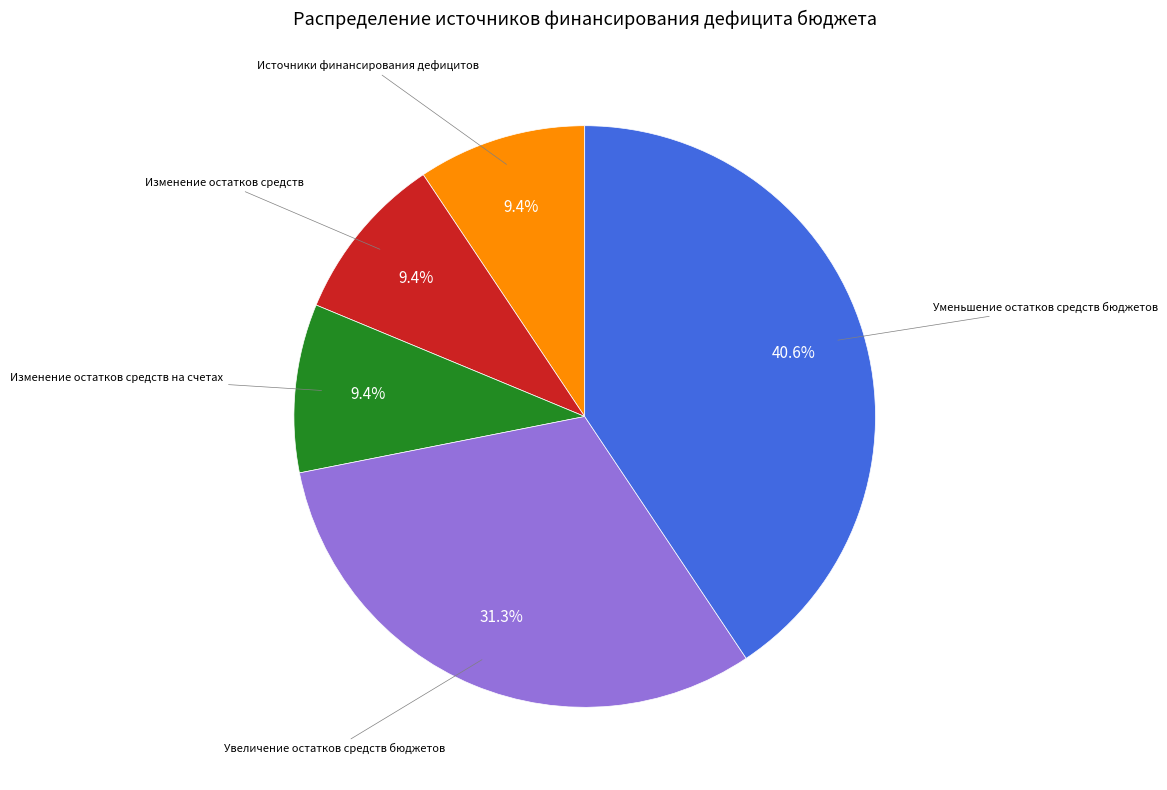

Is there a majority slice in this chart?

No